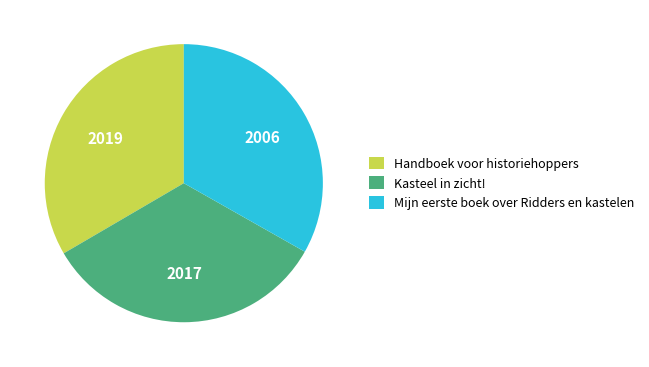

True or false: Handboek voor historiehoppers accounts for 24% of the total.

False